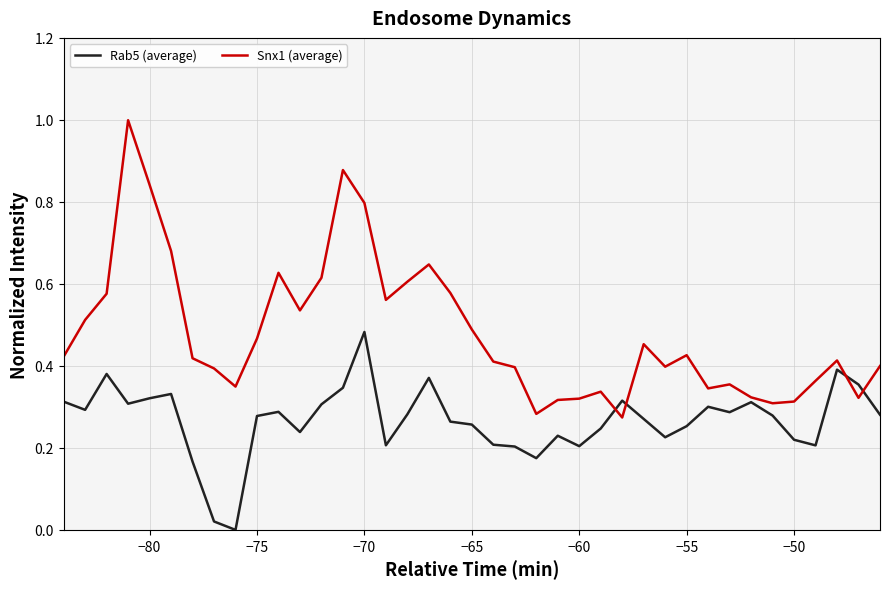

What is the maximum value shown in the chart?

1.0